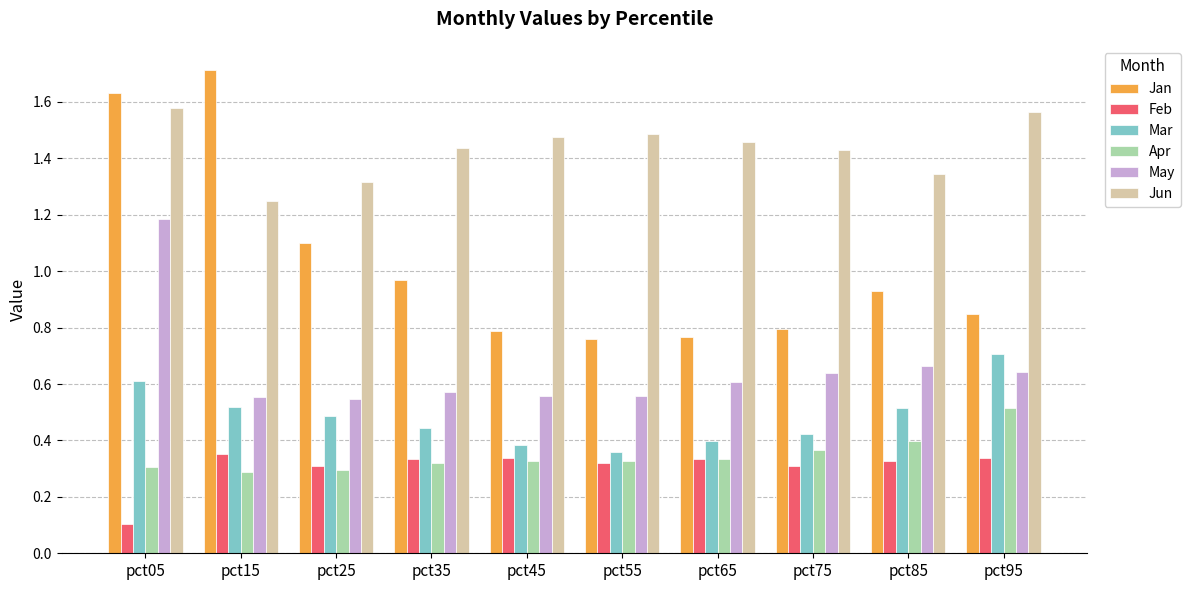

How many categories are shown in the chart?

10